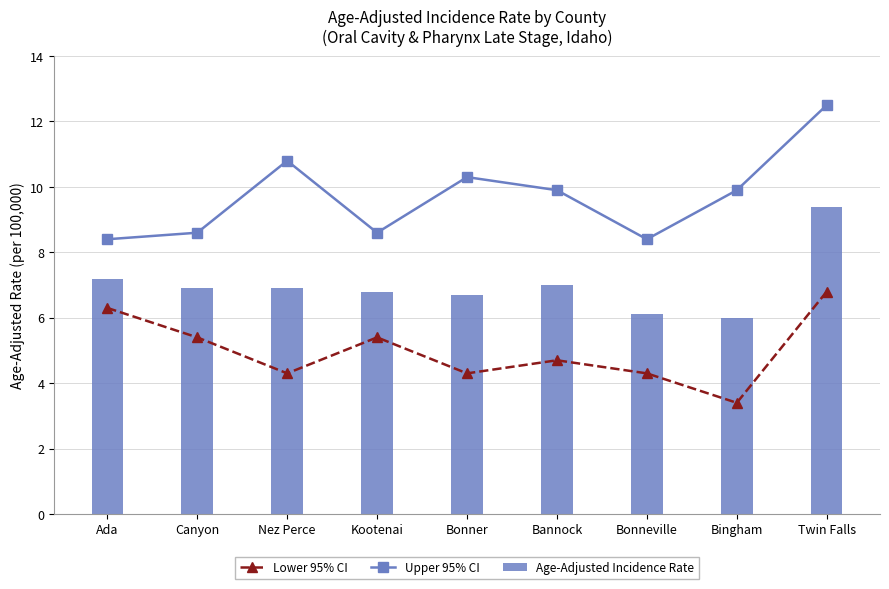

What is the maximum value for Age-Adjusted Incidence Rate?

9.4